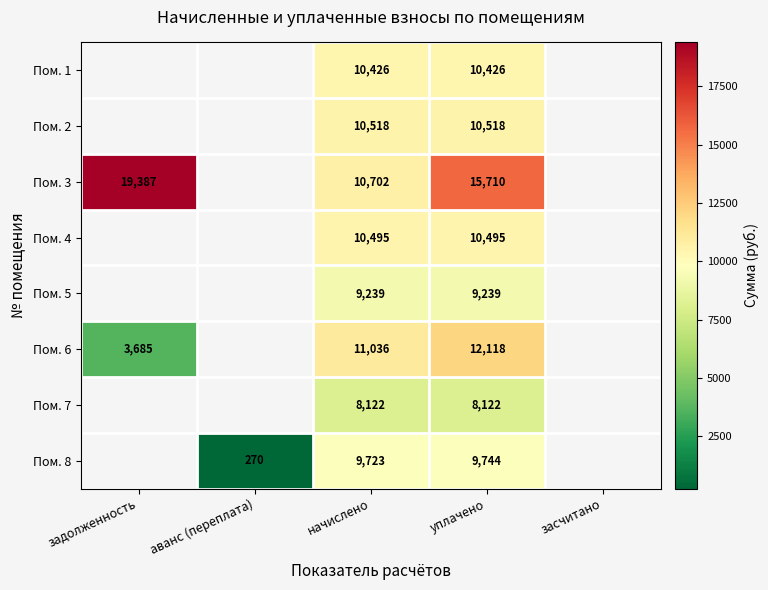

What is the difference between the highest and lowest values at уплачено?

7588